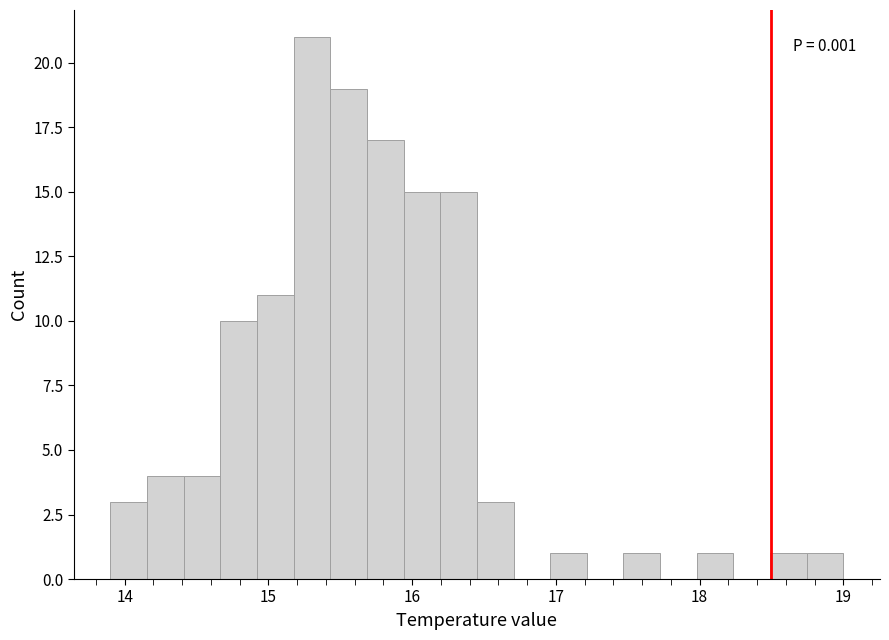

Read against the x-axis, roughly where is the centre of the tallest bar?

15.3